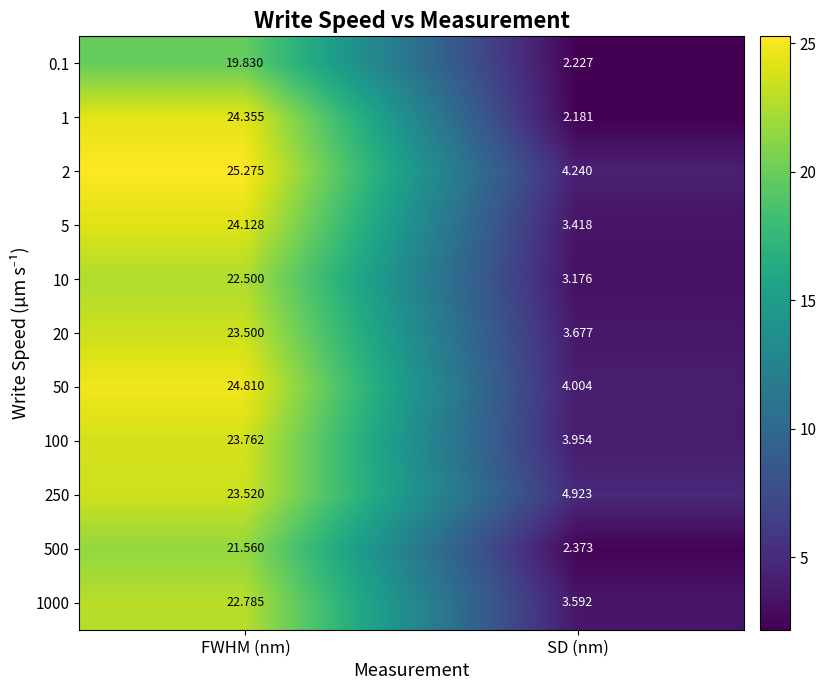

Which series has the widest spread of values?

1